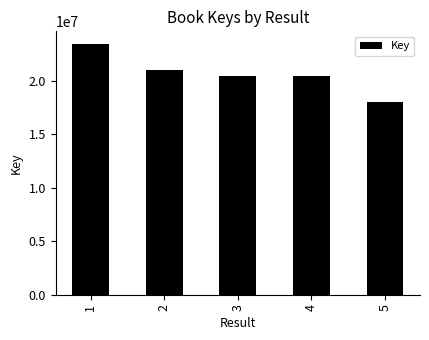

What is the minimum value shown in the chart?

18045526